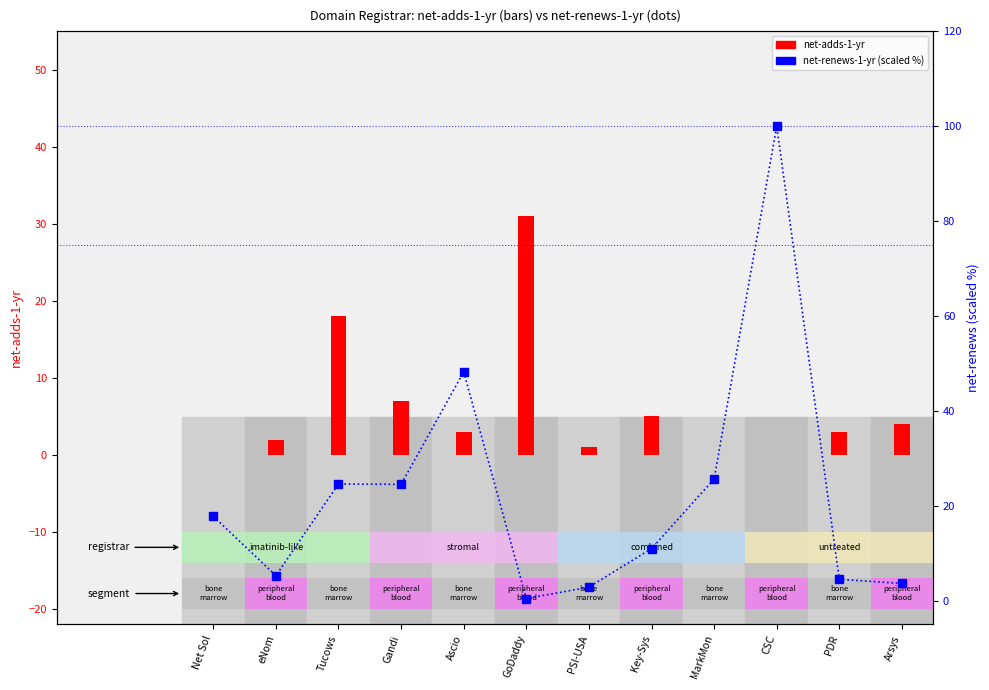

The value of net-renews-1-yr (scaled %) at GoDaddy is 0.6. True or false?

False